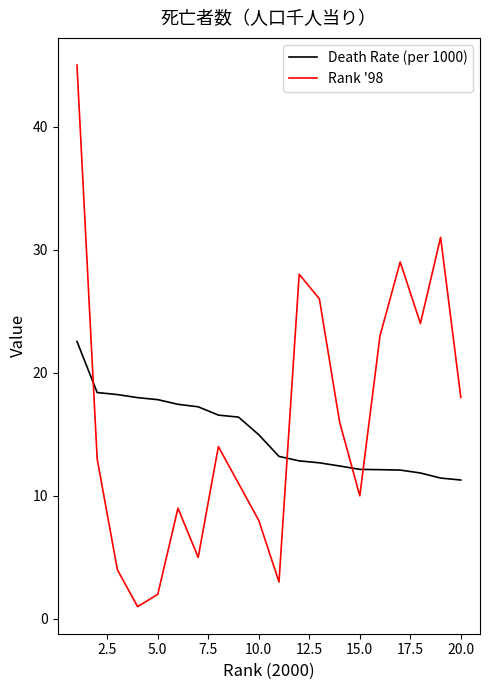

After their last crossing, which series has the higher values: Rank '98 or Death Rate (per 1000)?

Rank '98